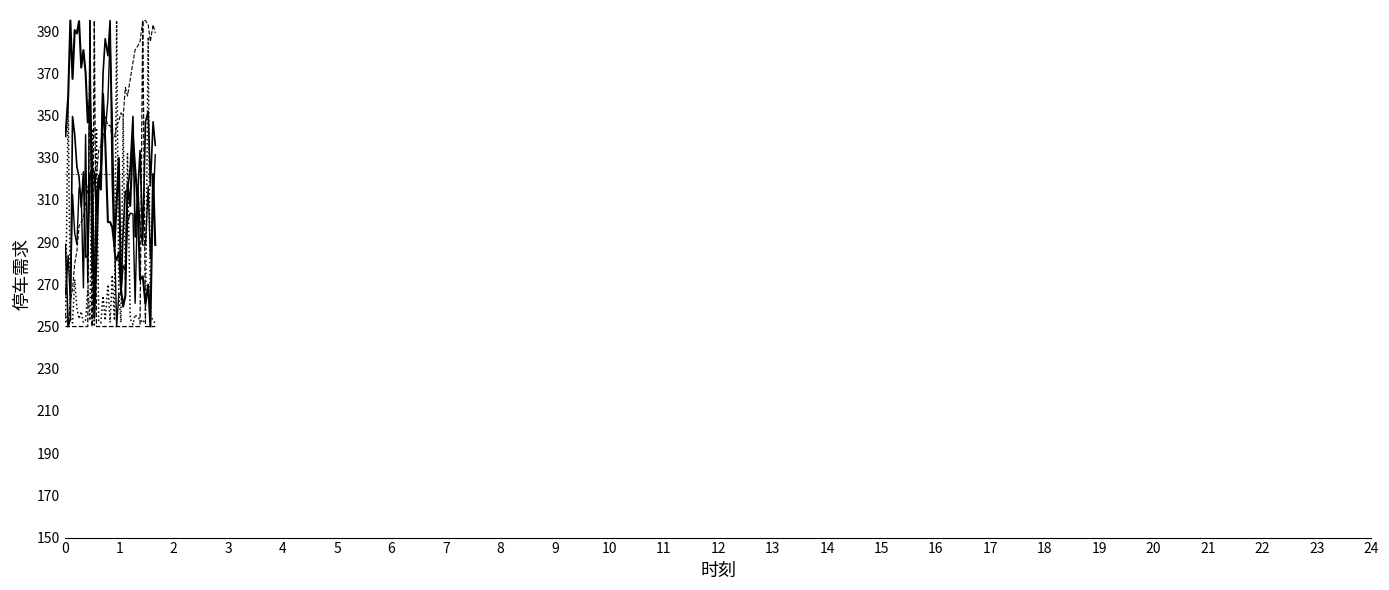

Does the chart display data point markers on the line(s)?

No